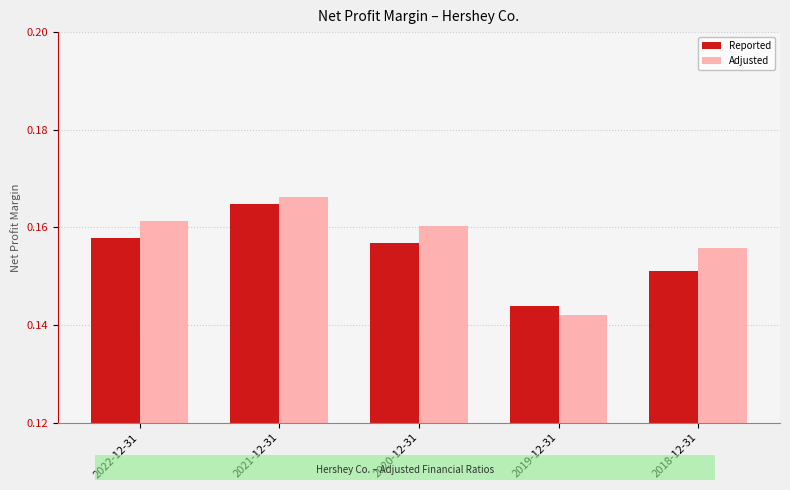

The Reported series shows 0.3 at 2018-12-31. True or false?

False